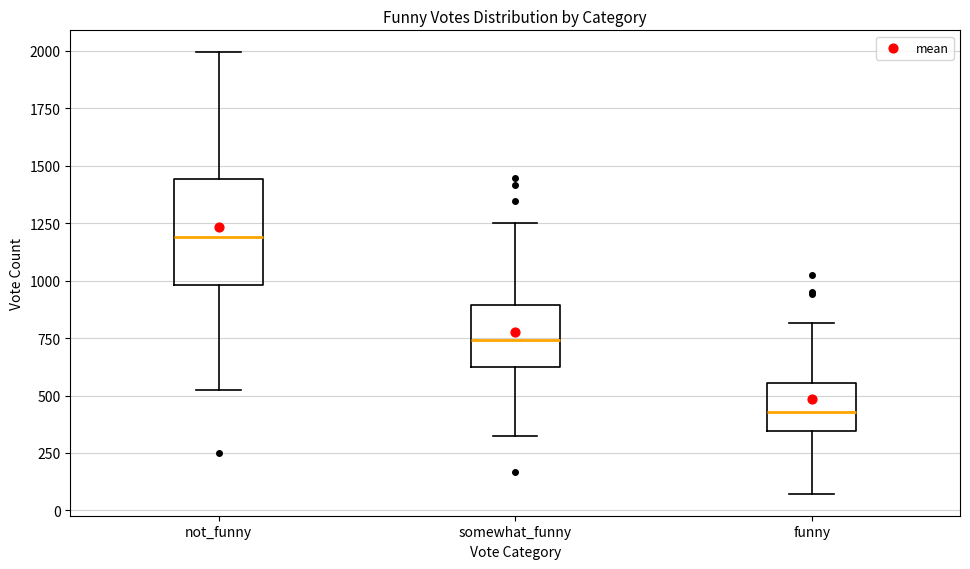

Reading left to right, transcribe this box plot: for each box, give where its median line is, the range the box spans, and where its two whiskers end, as read against the y-axis. The values are not printed on the chart, so give them approximately, as read against the axis.

not_funny: median 1200, box 1000 to 1450, whiskers 500 to 2000
somewhat_funny: median 750, box 600 to 900, whiskers 300 to 1250
funny: median 450, box 350 to 550, whiskers 50 to 800